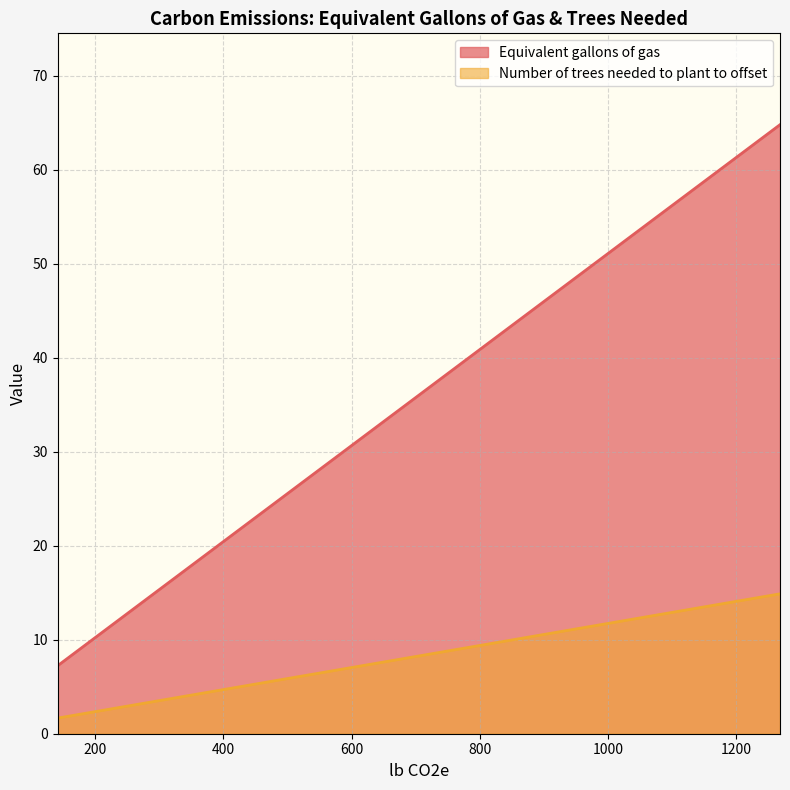

List the labels in order of Number of trees needed to plant to offset value, largest first.

1267.97396528, 647.717356, 323.858678, 267.44686144, 141.78352144